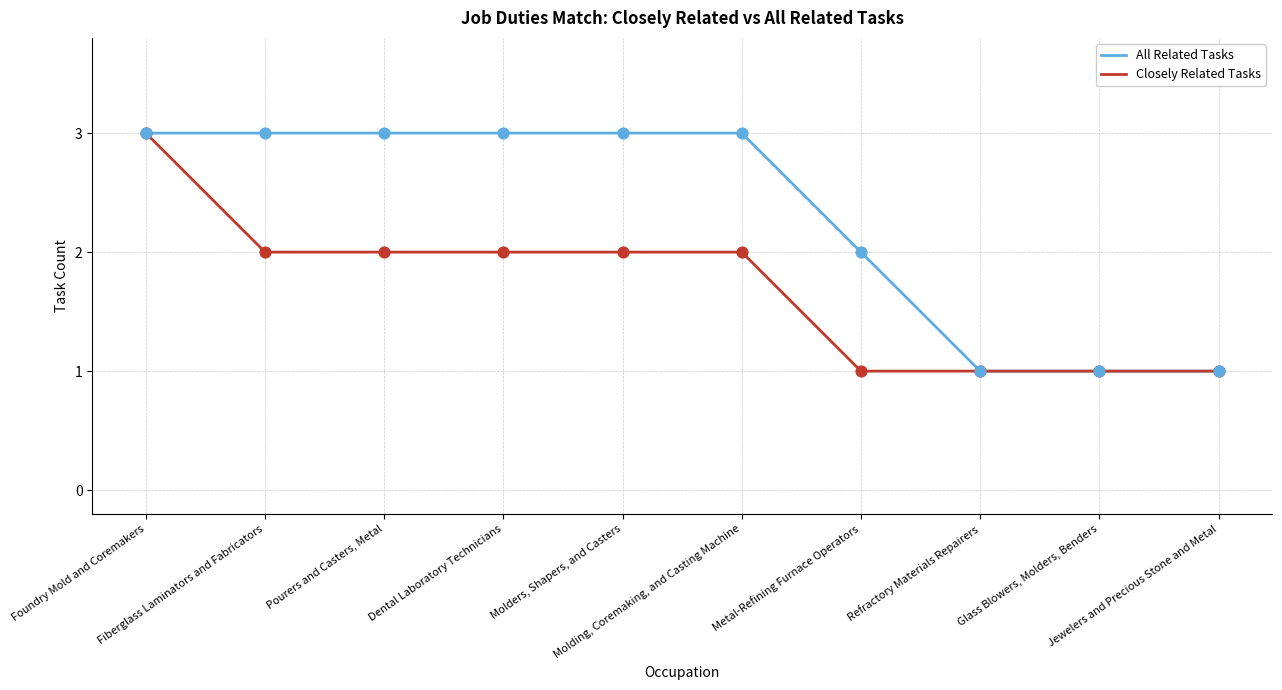

What are all the series names shown in the legend?

All Related Tasks, Closely Related Tasks